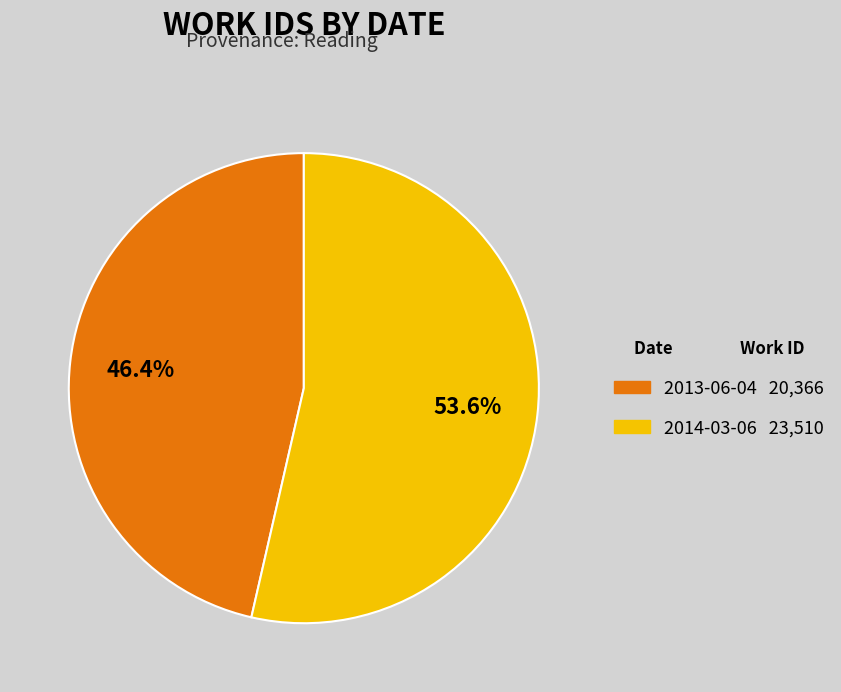

How many slices are in this pie chart?

2